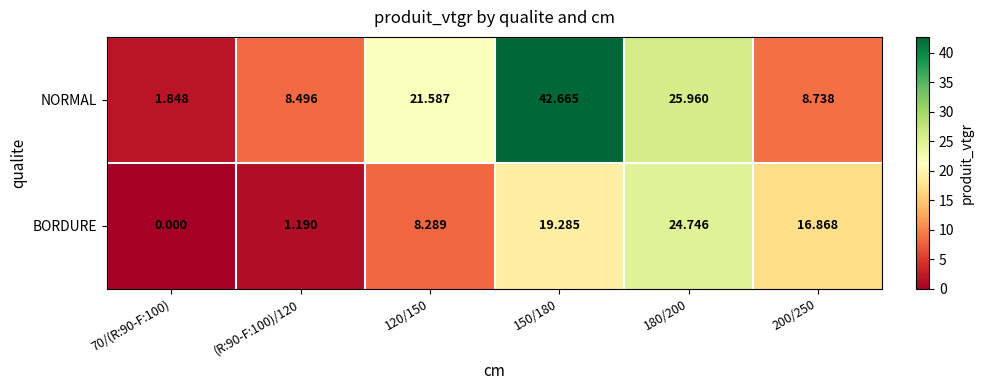

Which series has the largest range (max minus min)?

NORMAL